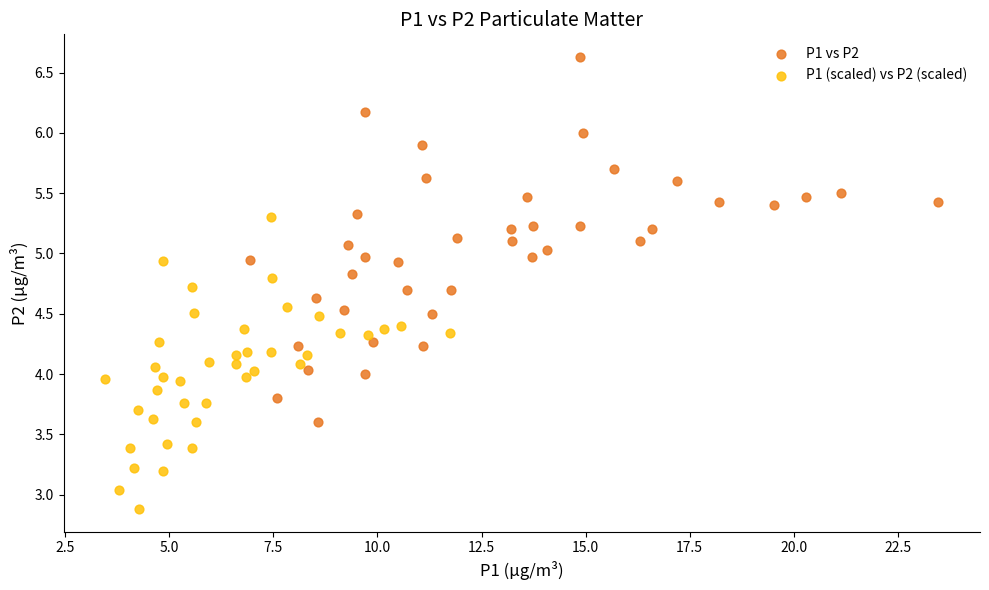

Which series reaches the minimum Y coordinate?

P1 (scaled) vs P2 (scaled)